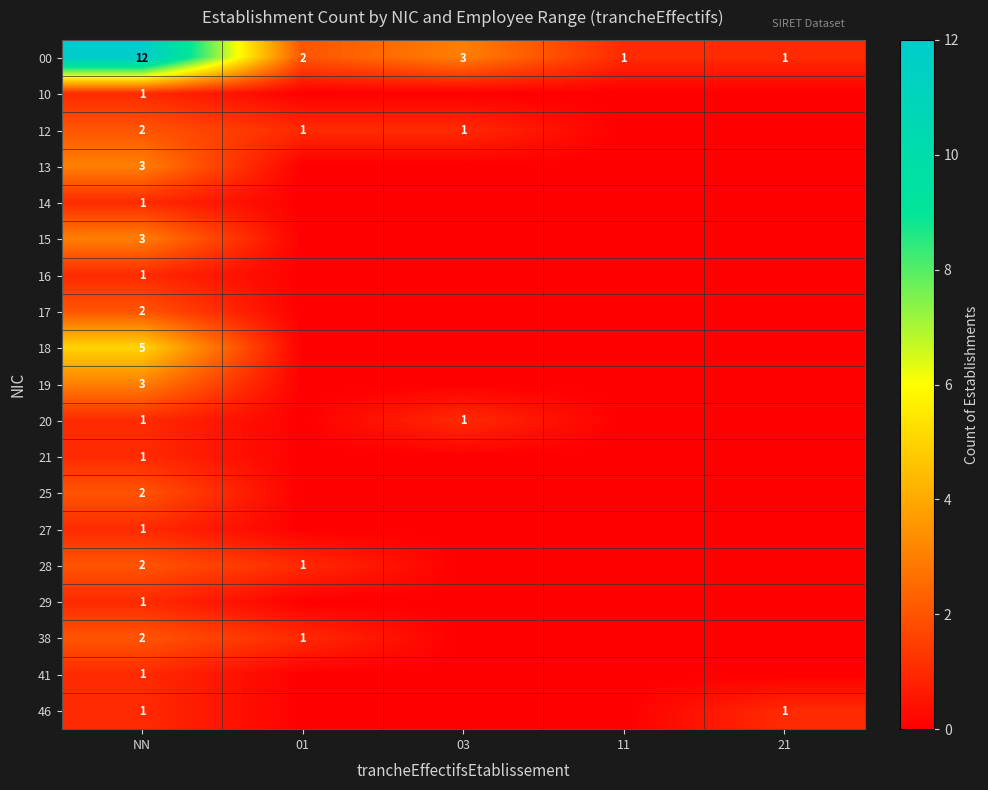

True or false: 00 has a value of 2 at 01.

True